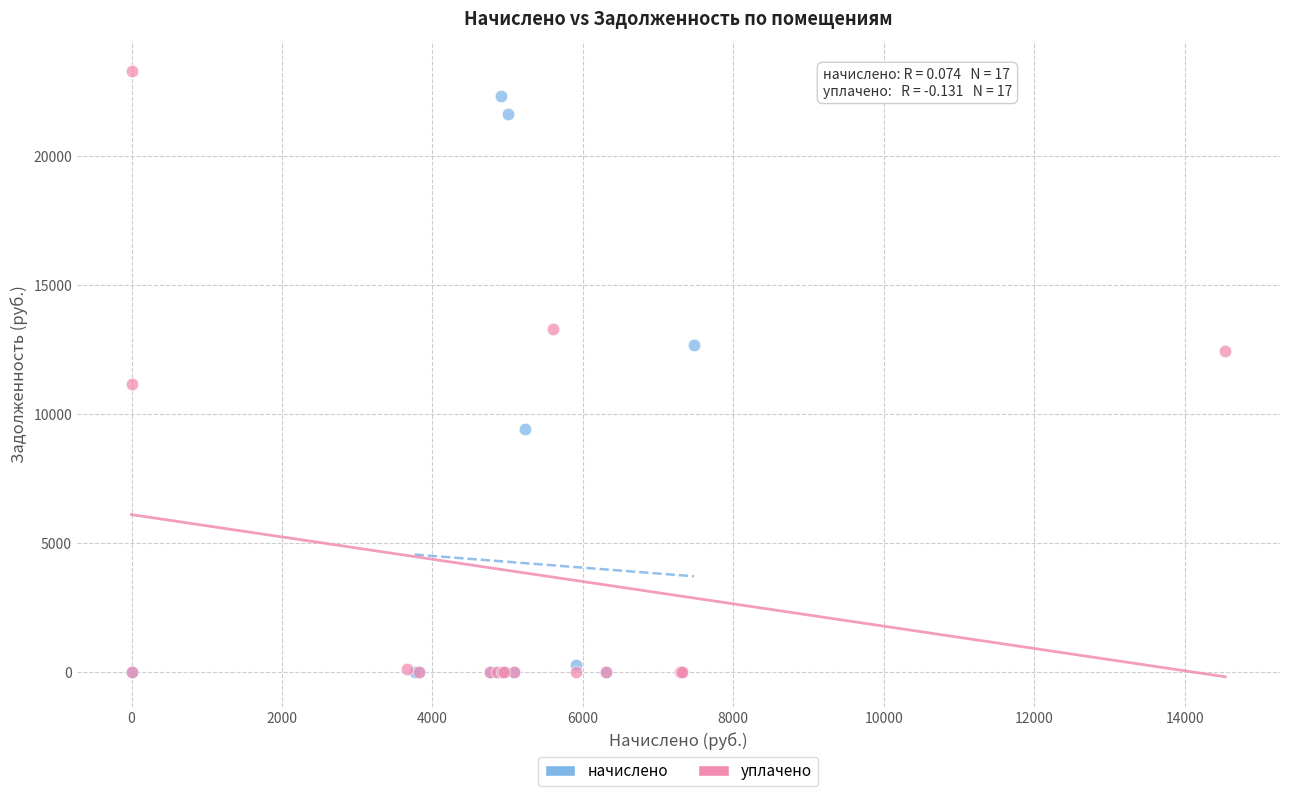

What are all the series names shown in the legend?

начислено, уплачено